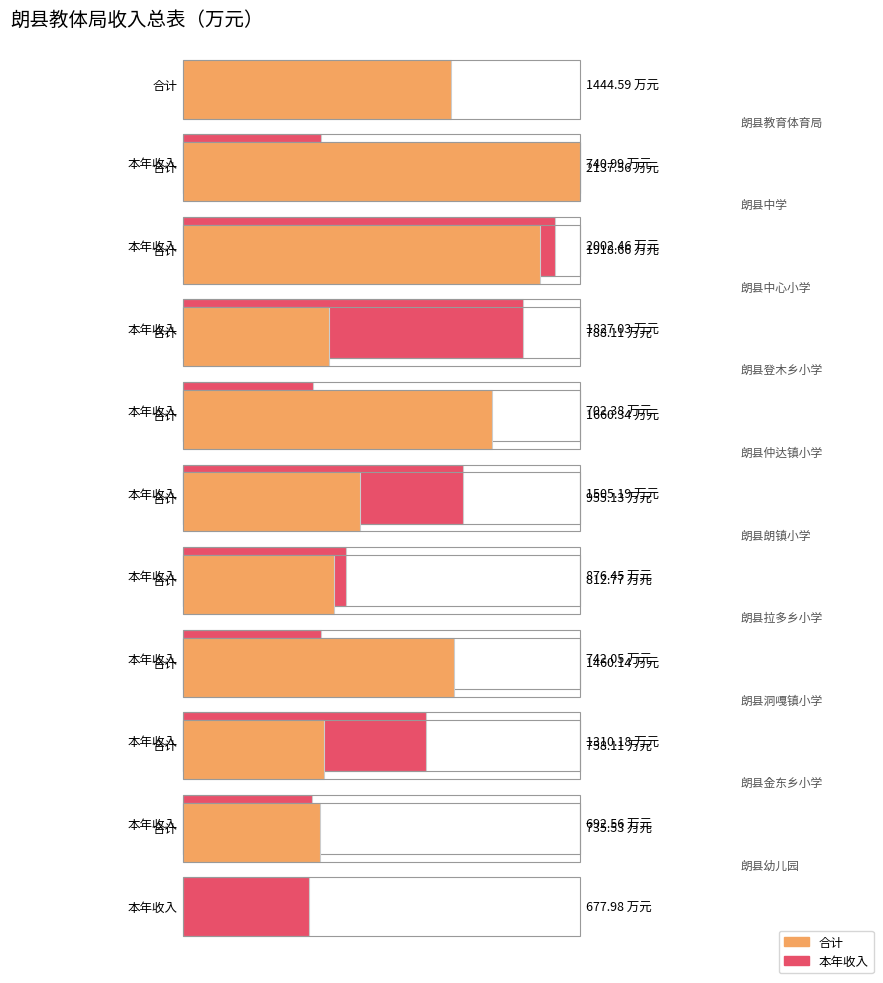

How many categories are shown in the chart?

10